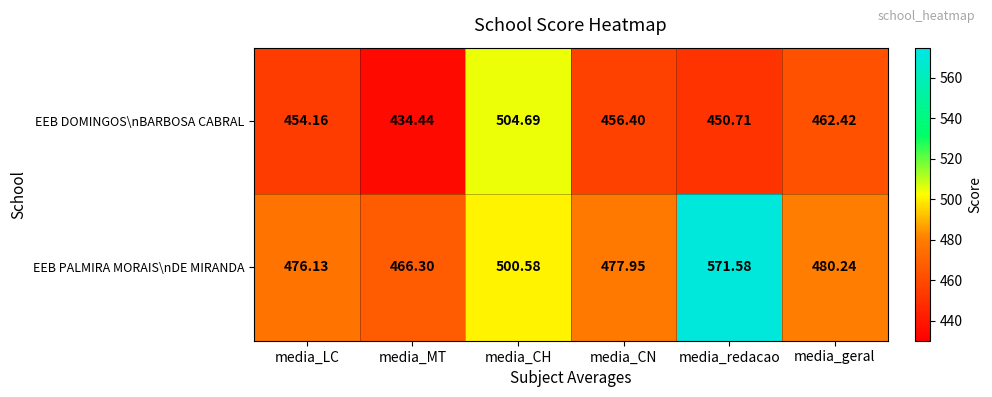

At which label is EEB PALMIRA MORAIS\nDE MIRANDA closest to 518?

media_CH